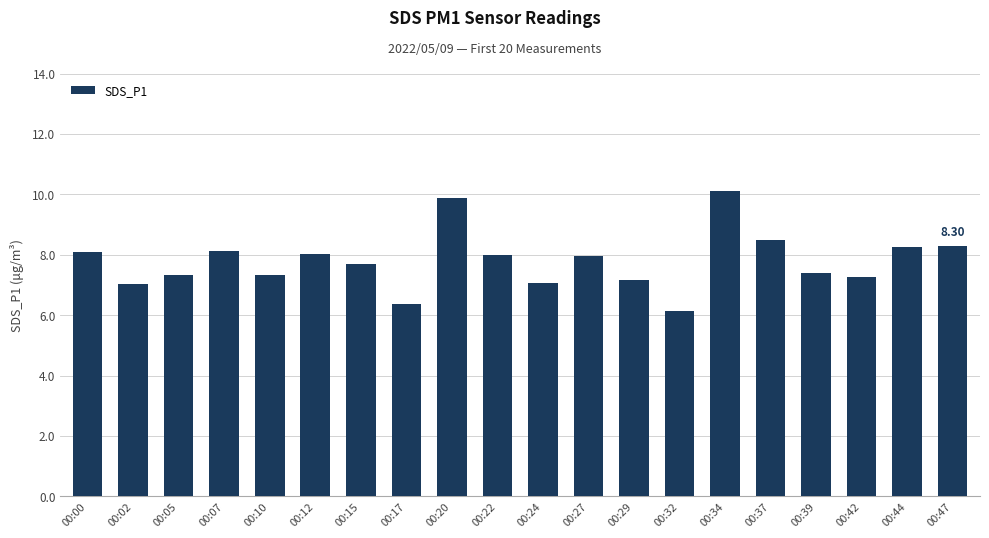

How many bars are there in total?

20